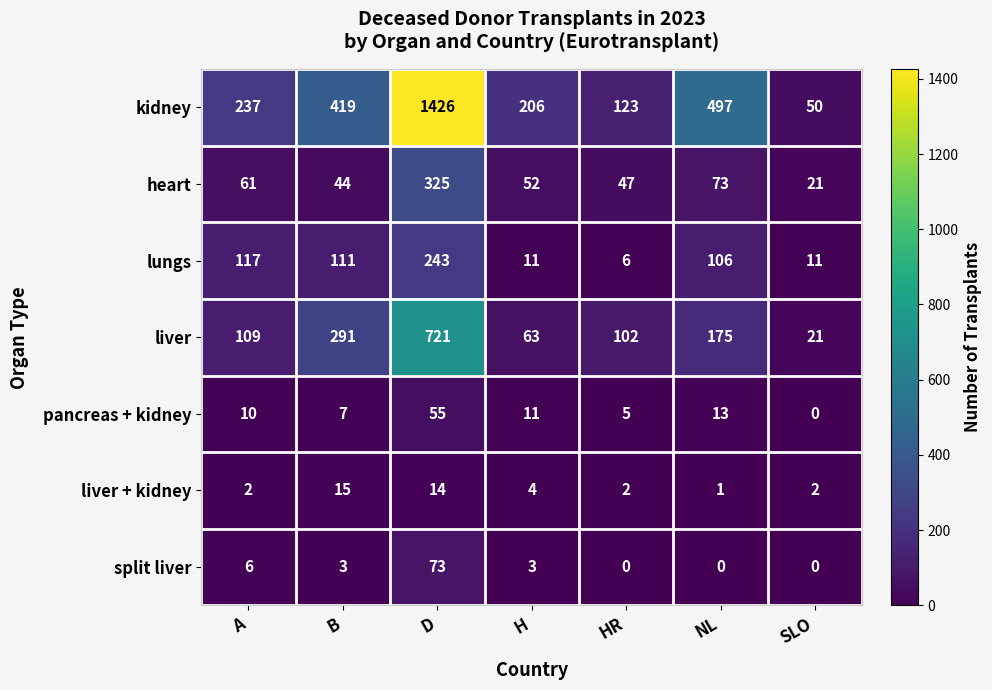

The value of lungs at SLO is 17. True or false?

False